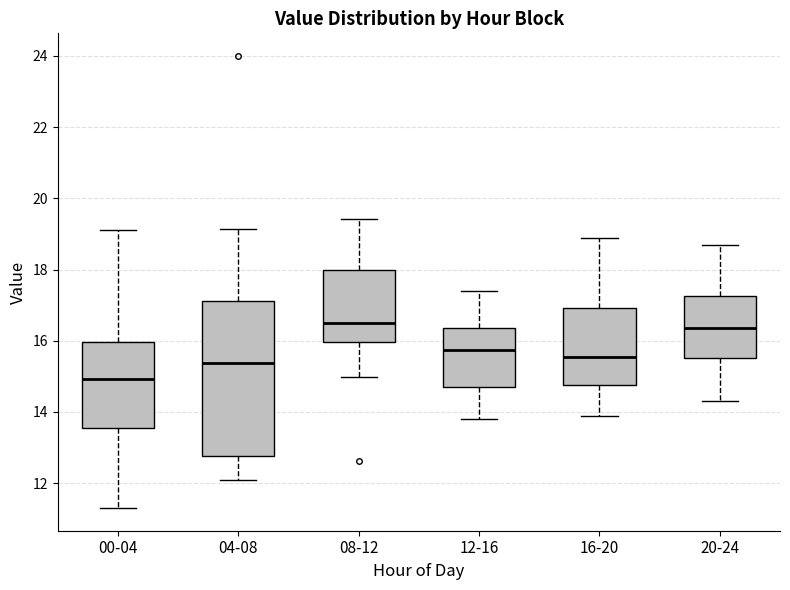

Which box has the lowest median line?

00-04